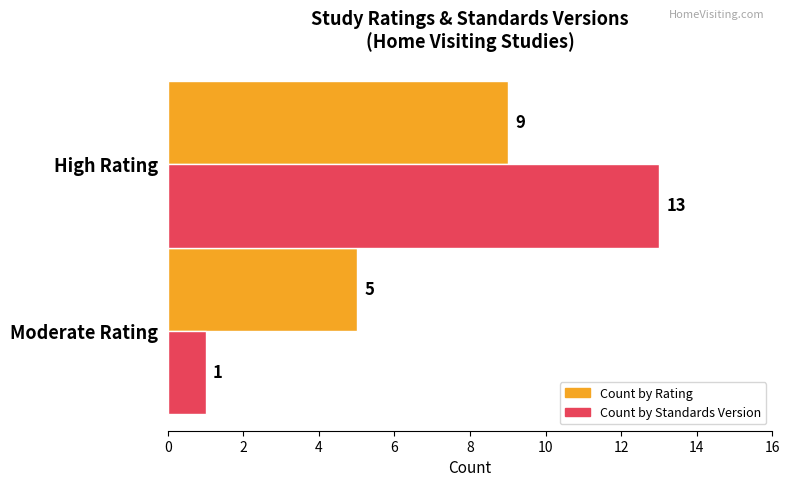

Rank the series by their maximum value, from highest to lowest.

Count by Standards Version, Count by Rating